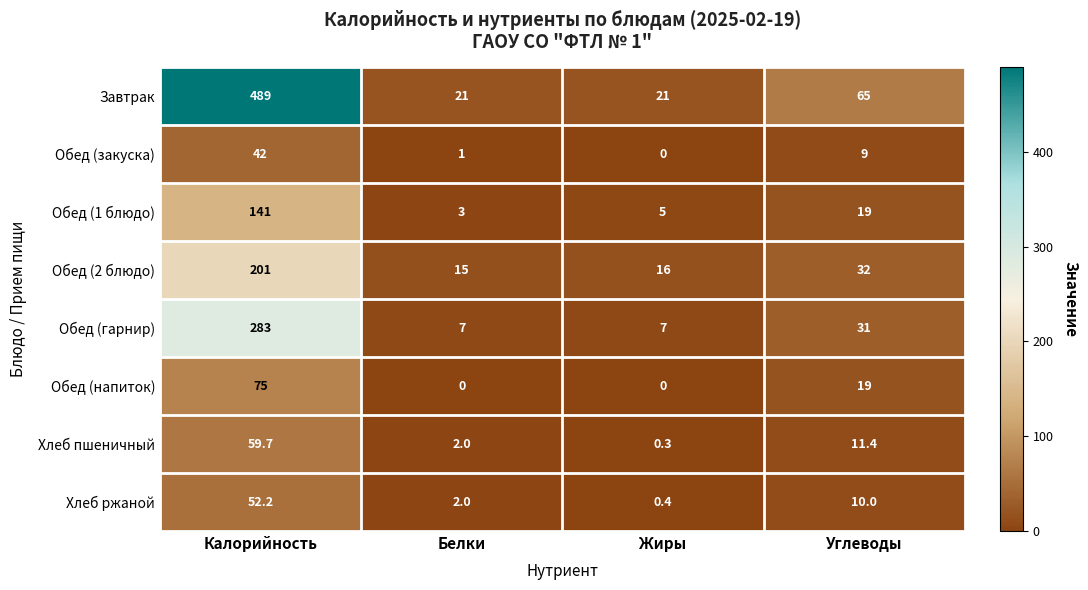

What is the difference between the maximum and minimum values in the Обед (закуска) series?

42.0